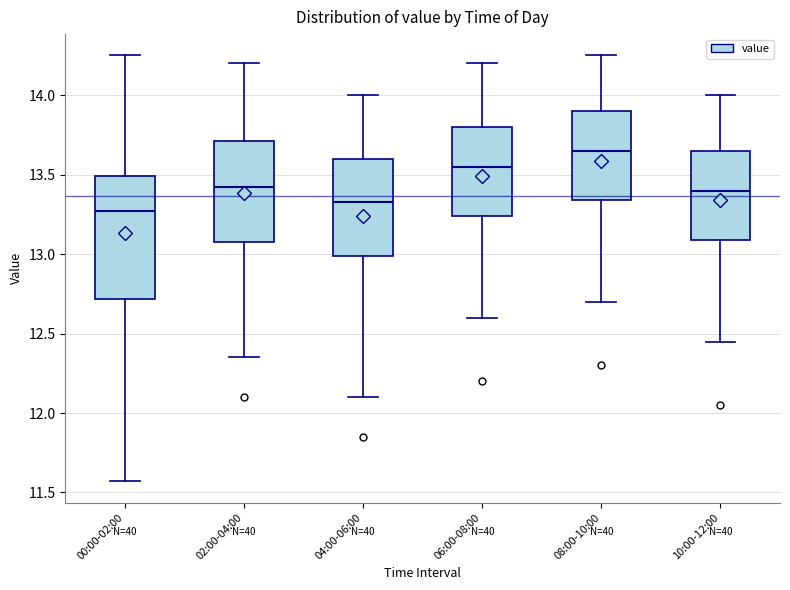

Where is the upper edge of the box for 00:00-02:00 on the y-axis? The values are not printed on the chart, so give them approximately, as read against the axis.

13.50